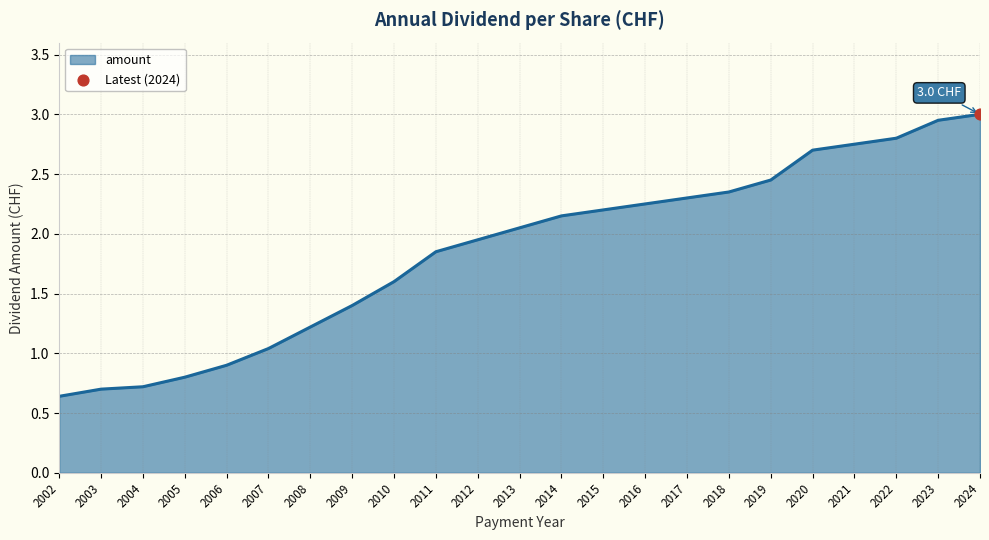

Between 2015 and 2019, which is larger?

2019